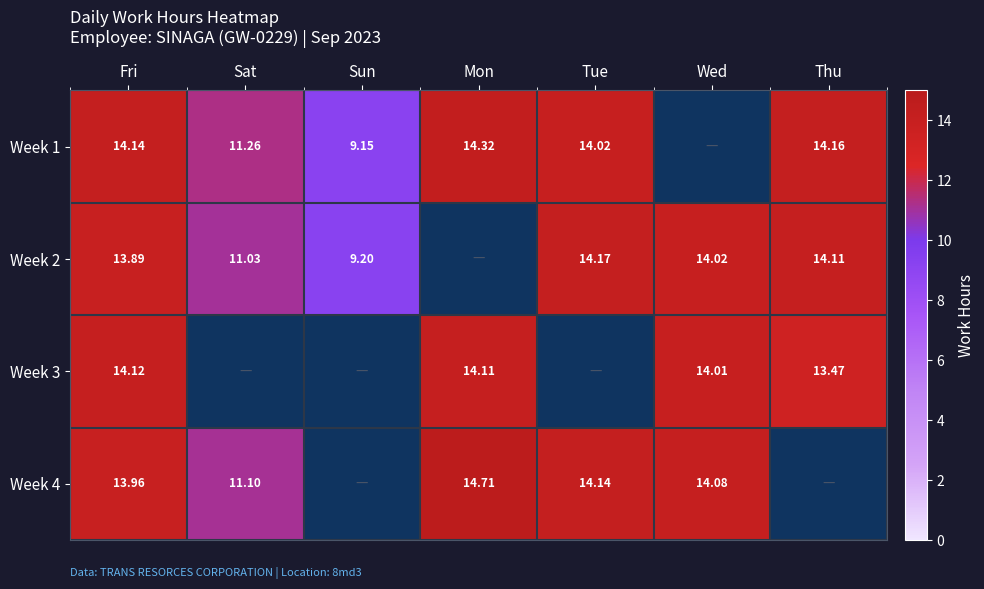

Is it true that Week 2 equals 14.1 at Thu?

True